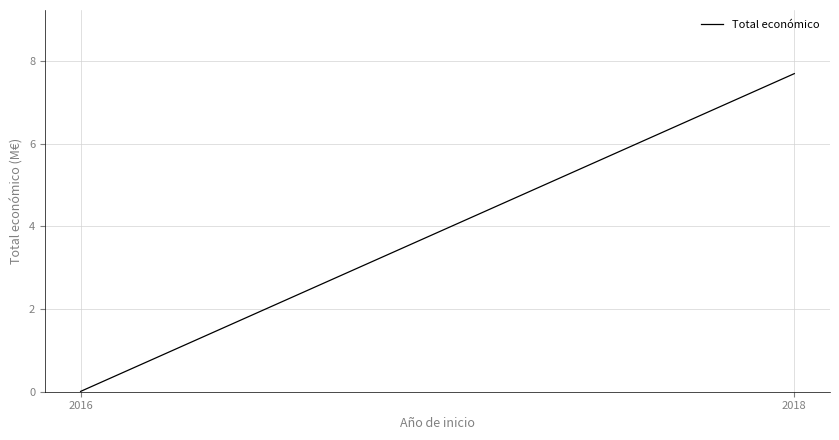

How many lines are shown in the chart?

1